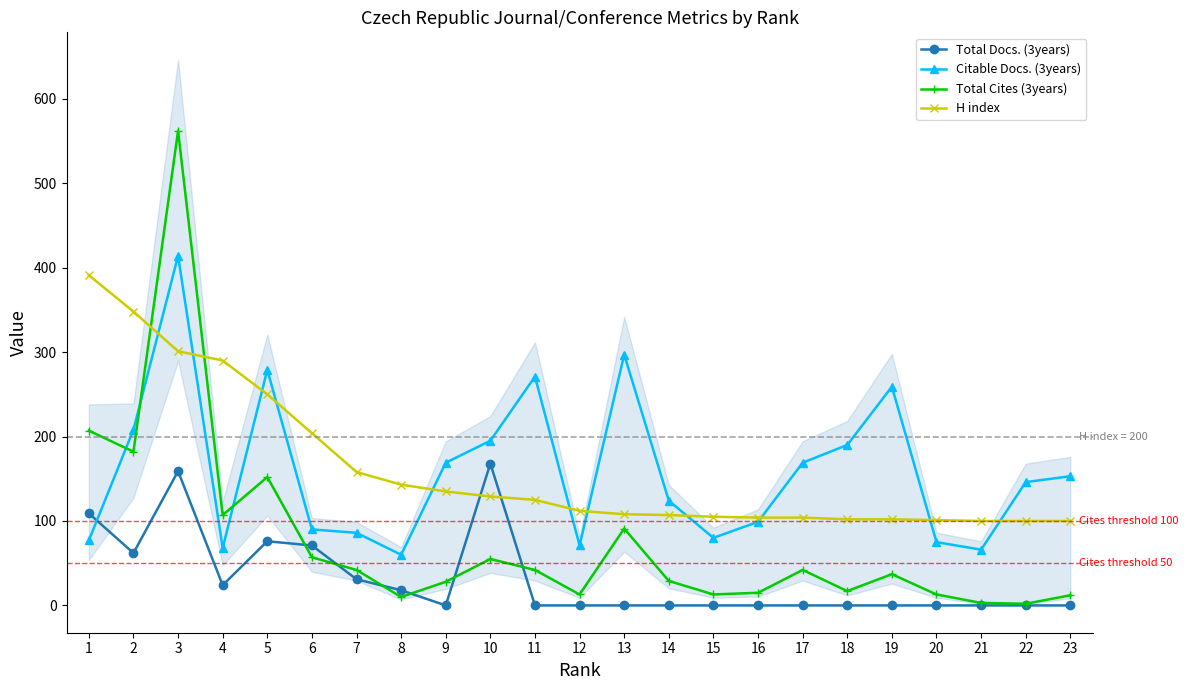

True or false: Citable Docs. (3years) has more than 1 points higher than both neighbors.

True